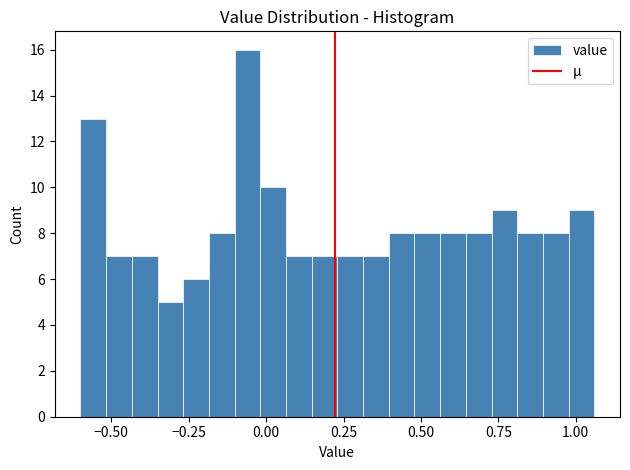

Read against the x-axis, roughly where is the centre of the tallest bar?

-0.05